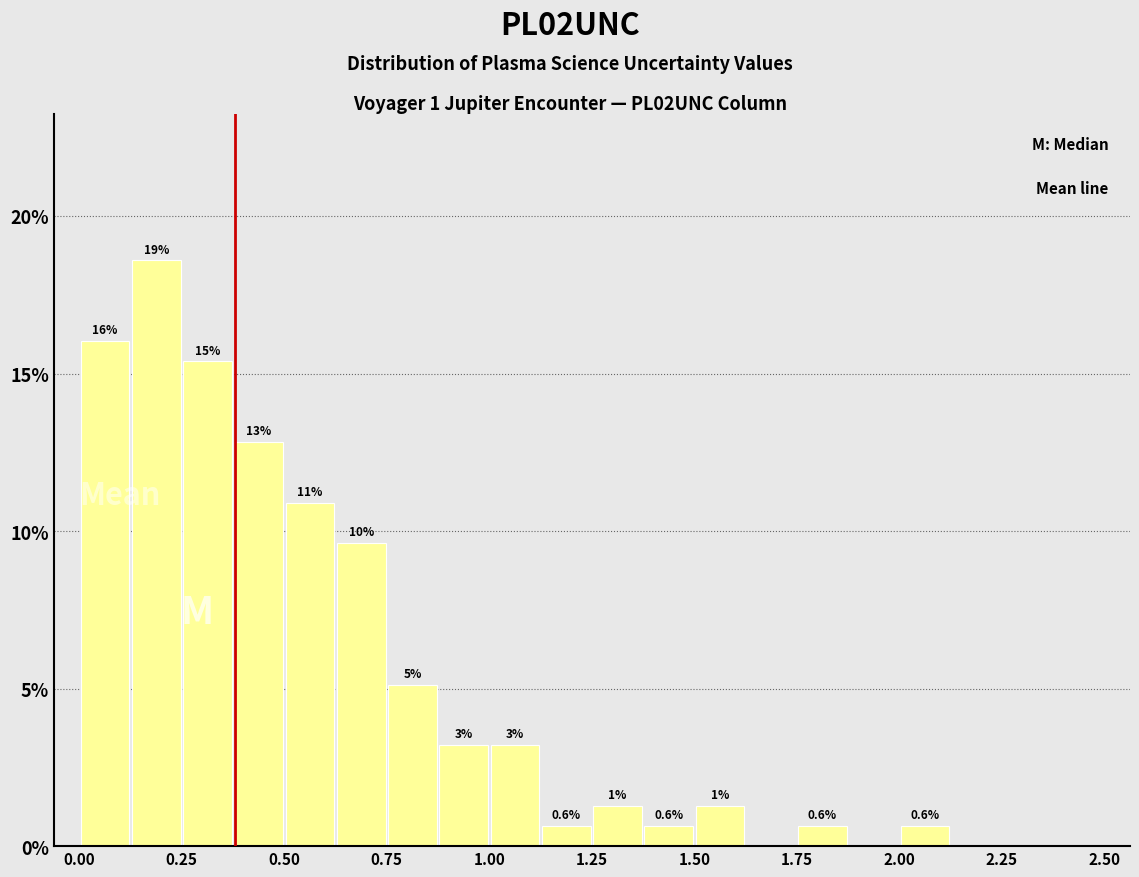

Around what value on the x-axis is the tallest bar? Give the approximate position of its centre, as read against the axis.

0.20